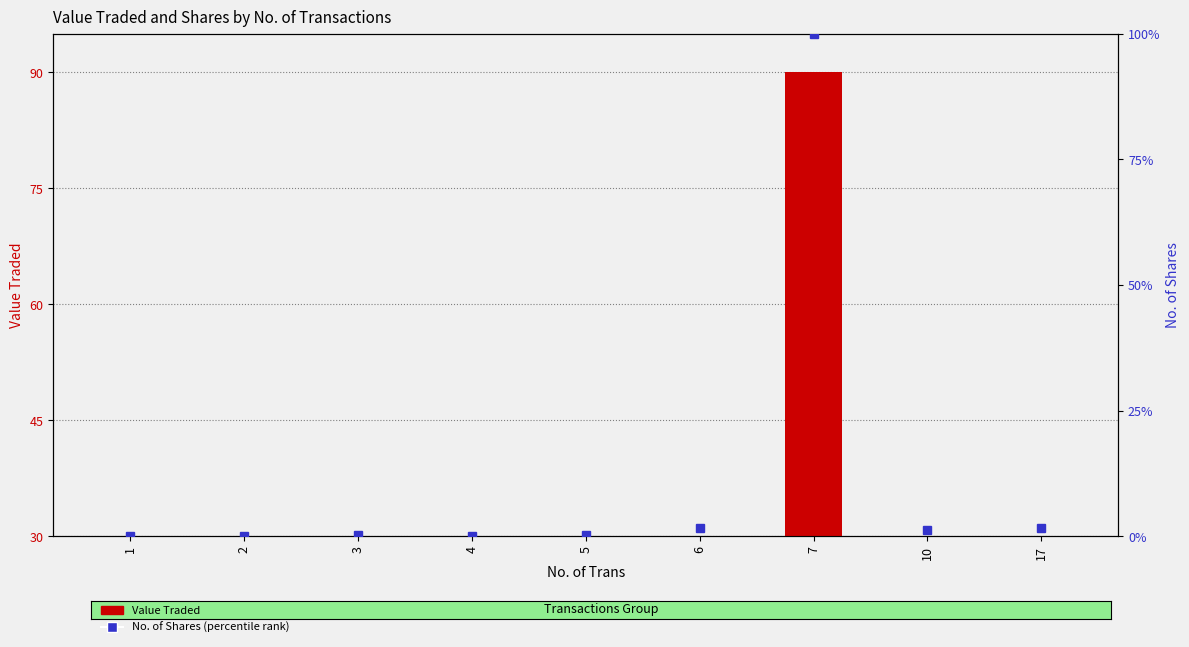

Reading right to left, extract all data points from this chart.

Value Traded: 2.0	1.0	90.0	1.5	0.2	0.0	0.2	0.1	0.0
No. of Shares (percentile): 1.7	1.2	100.0	1.6	0.2	0.0	0.3	0.1	0.1